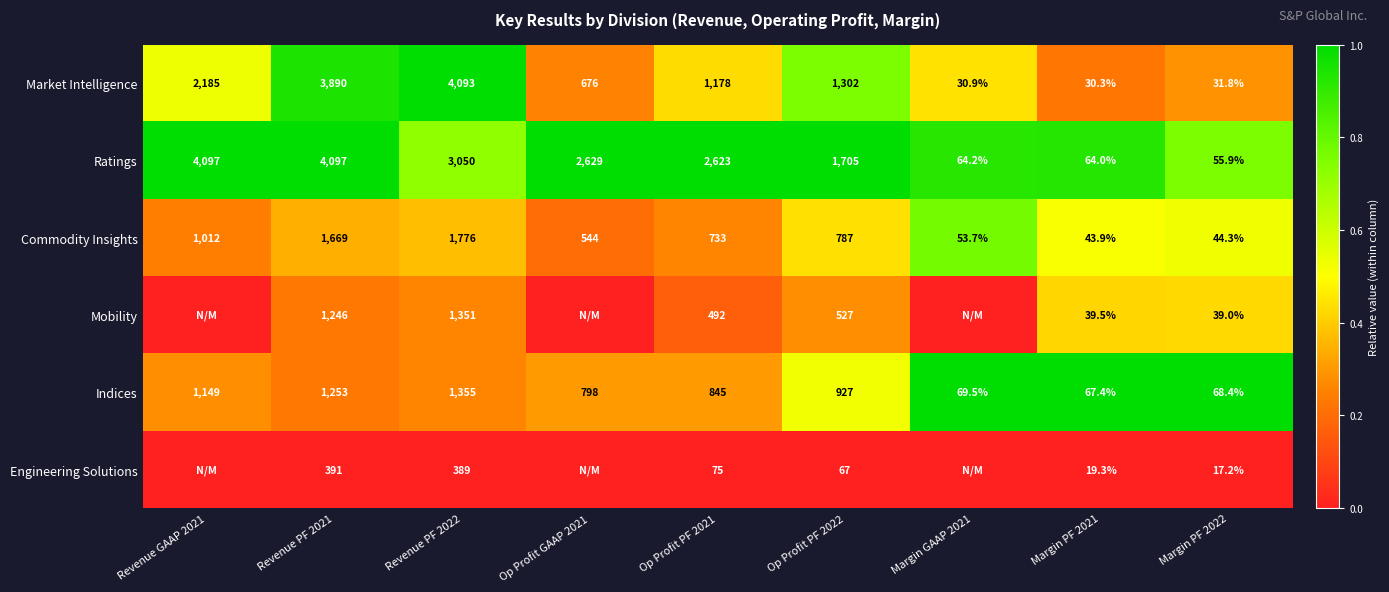

What is the difference between the maximum and second lowest values in the Commodity Insights series?

1731.7